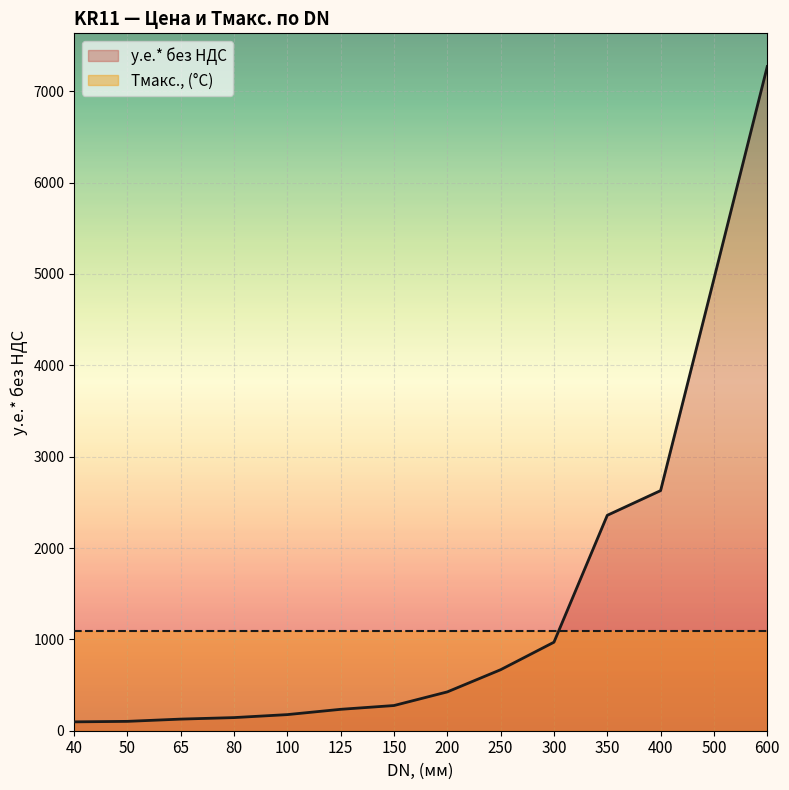

List the labels in order of value, smallest first.

40, 50, 65, 80, 100, 125, 150, 200, 250, 300, 350, 400, 500, 600